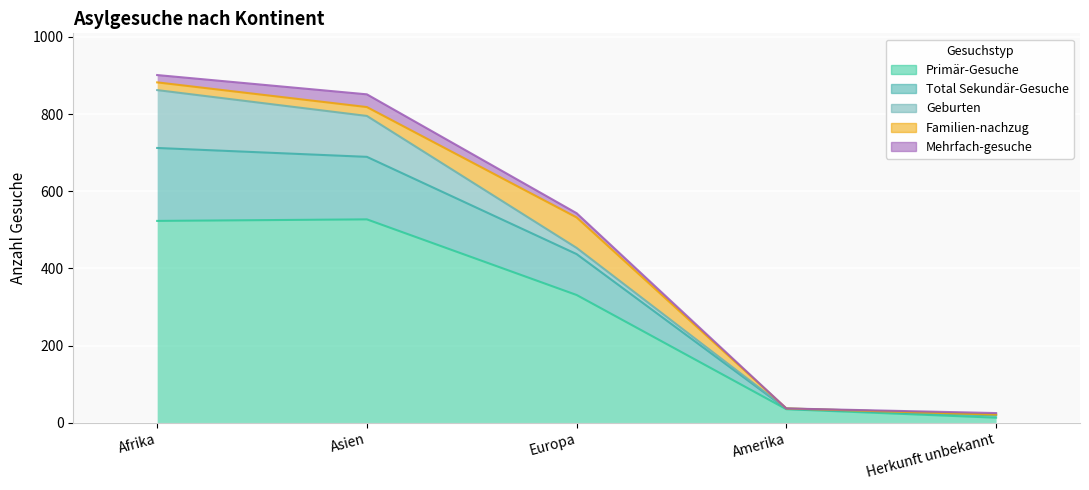

True or false: Geburten has a value of 150 at Afrika.

True